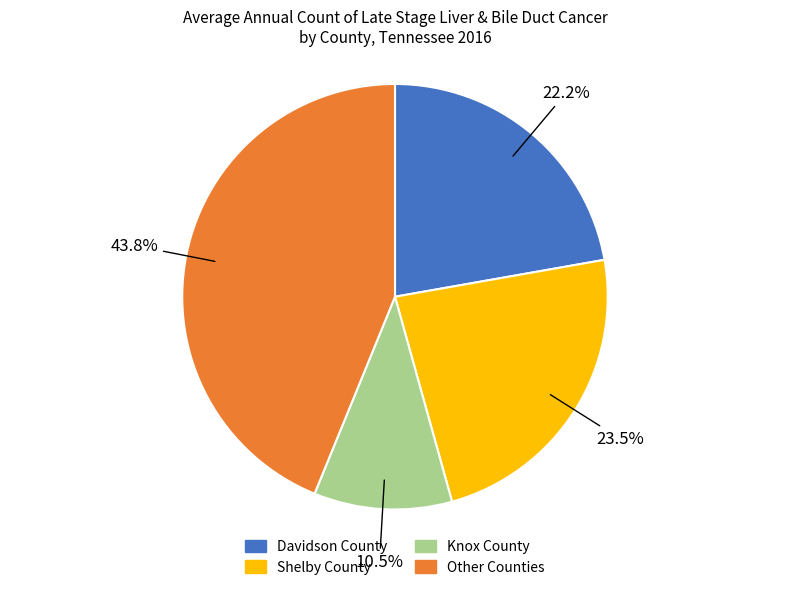

Does any single category account for the majority?

No